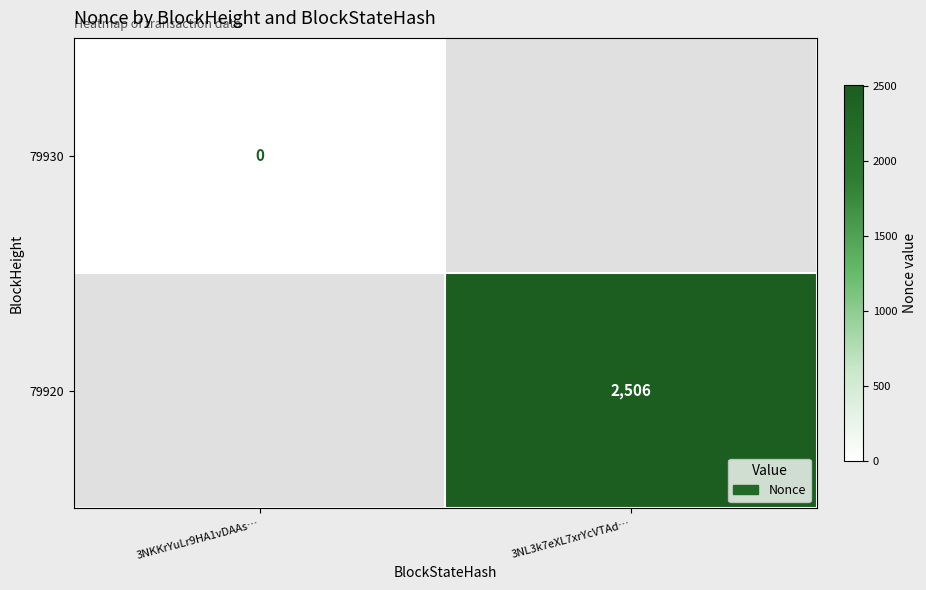

The value of 79920 at 3NL3k7eXL7xrYcVTAd… is 924. True or false?

False